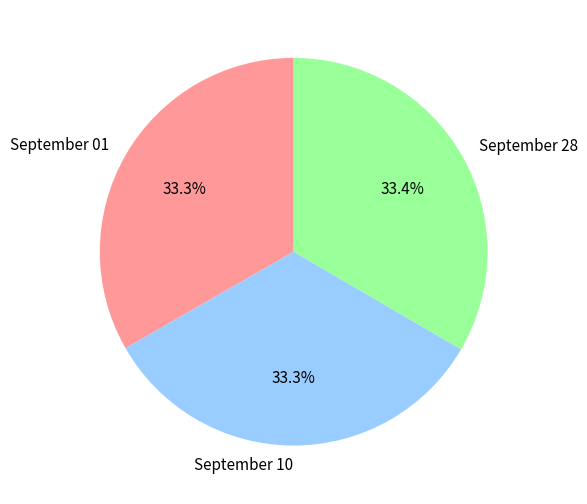

Is it true that September 01 is 33% of the pie?

True